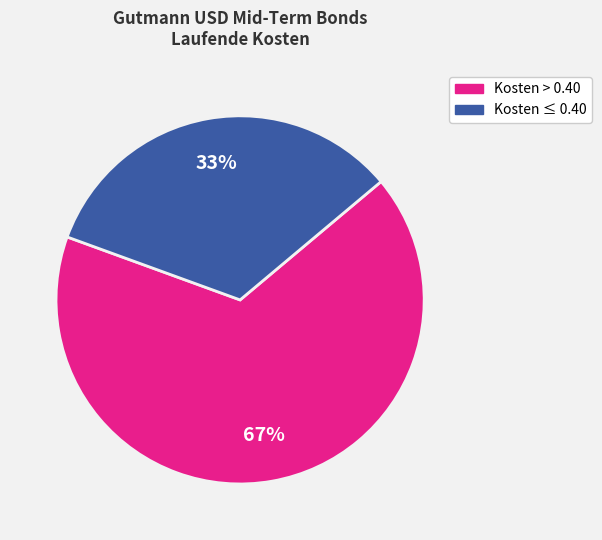

Does any single category account for the majority?

Yes